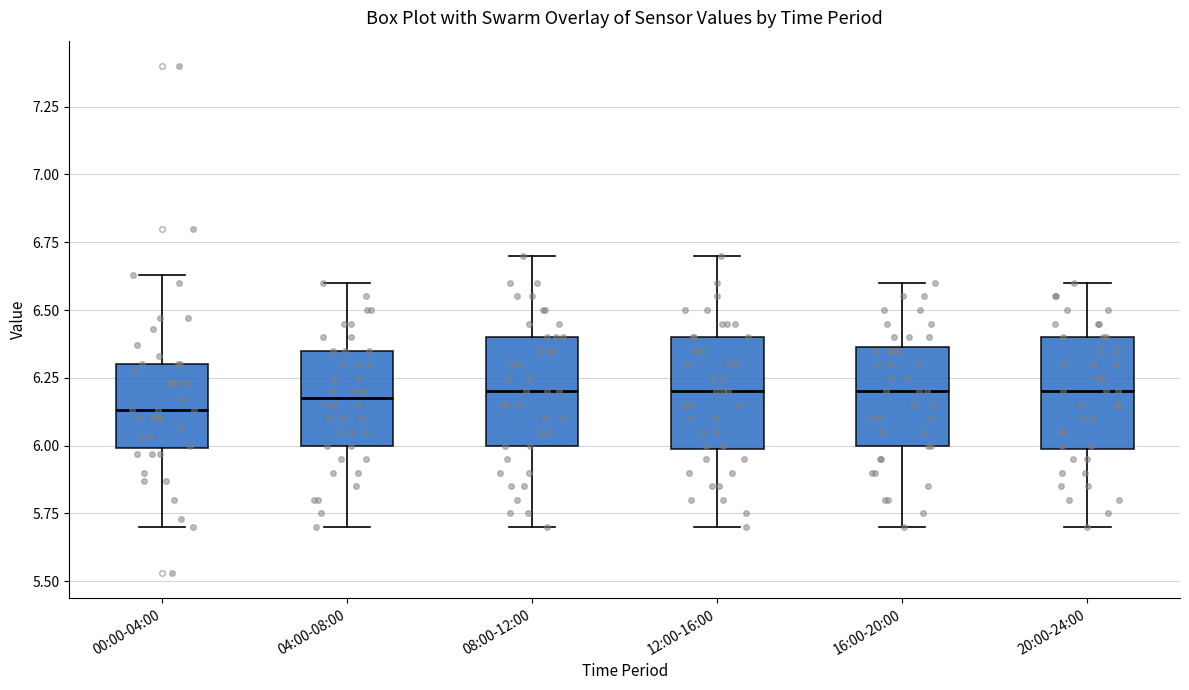

Reading left to right, transcribe this box plot: for each box, give where its median line is, the range the box spans, and where its two whiskers end, as read against the y-axis. The values are not printed on the chart, so give them approximately, as read against the axis.

00:00-04:00: median 6.15, box 6.00 to 6.30, whiskers 5.70 to 6.65
04:00-08:00: median 6.20, box 6.00 to 6.35, whiskers 5.70 to 6.60
08:00-12:00: median 6.20, box 6.00 to 6.40, whiskers 5.70 to 6.70
12:00-16:00: median 6.20, box 6.00 to 6.40, whiskers 5.70 to 6.70
16:00-20:00: median 6.20, box 6.00 to 6.35, whiskers 5.70 to 6.60
20:00-24:00: median 6.20, box 6.00 to 6.40, whiskers 5.70 to 6.60